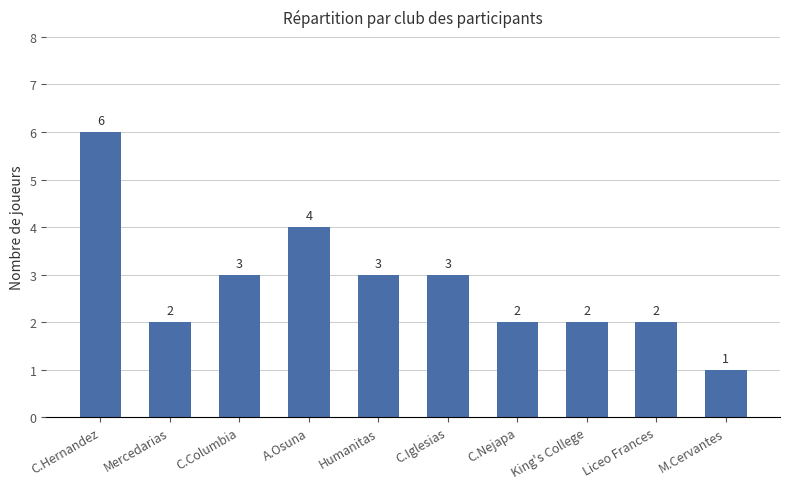

Reading left to right, list all the values displayed in this chart.

6	2	3	4	3	3	2	2	2	1